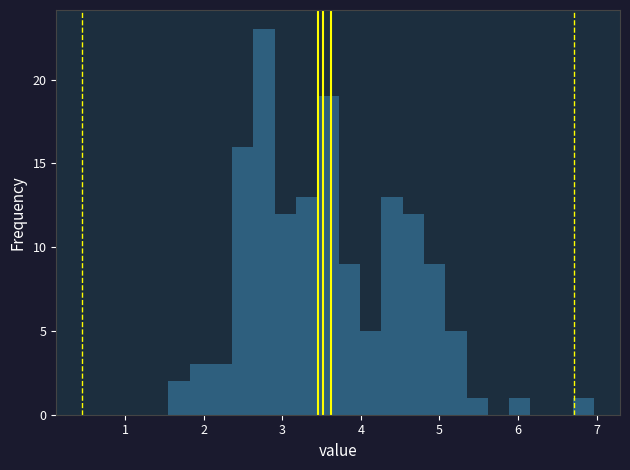

Read against the x-axis, roughly where is the centre of the tallest bar?

2.8